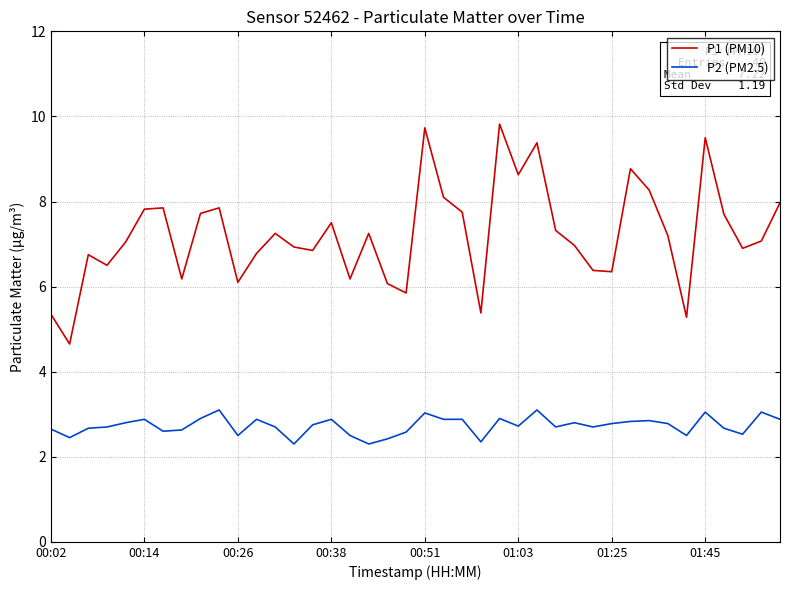

True or false: P1 (PM10) and P2 (PM2.5) intersect in this chart.

False